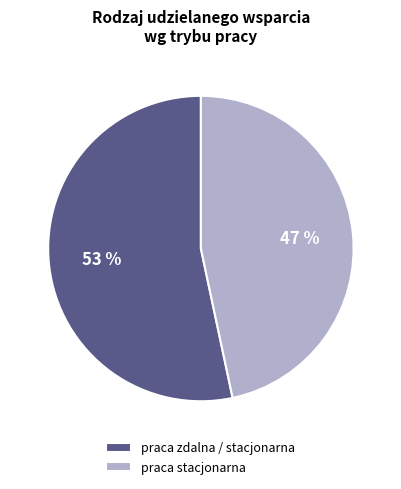

What percentage is the praca stacjonarna slice, to the nearest percent?

47%